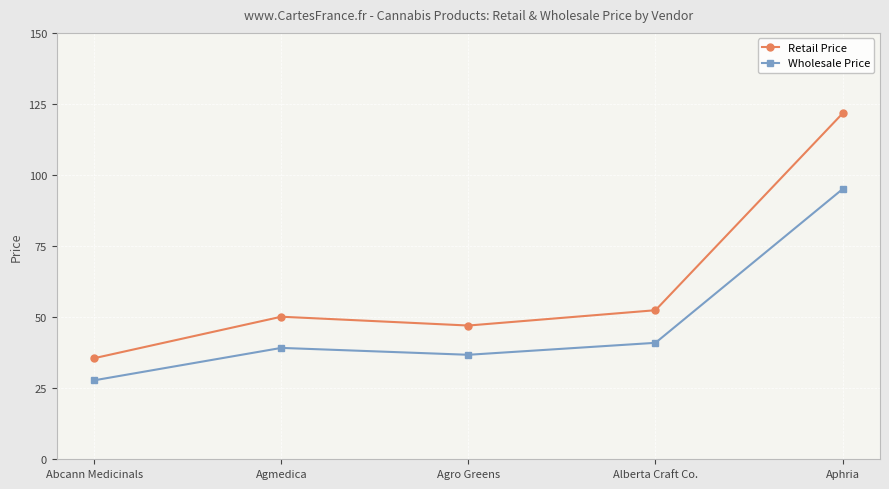

Count the number of data series in this chart.

2